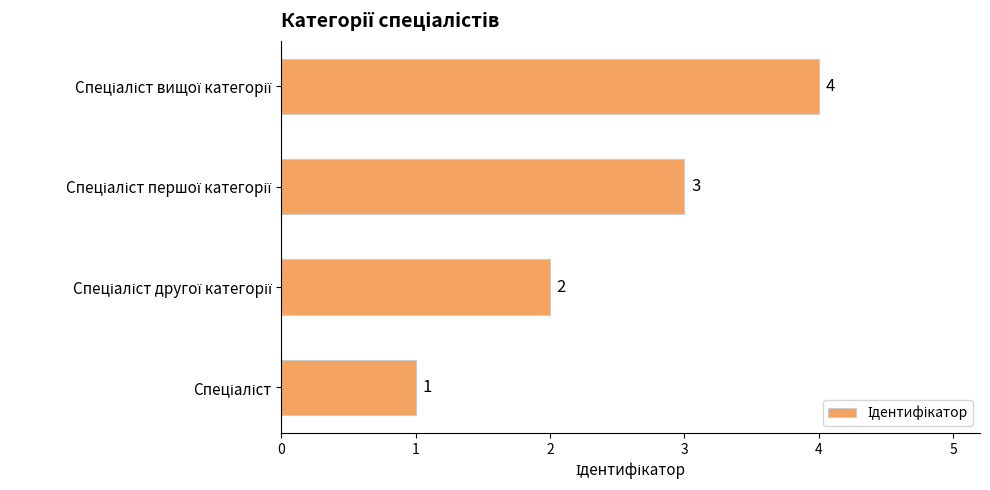

How many values are between 2 and 4?

3